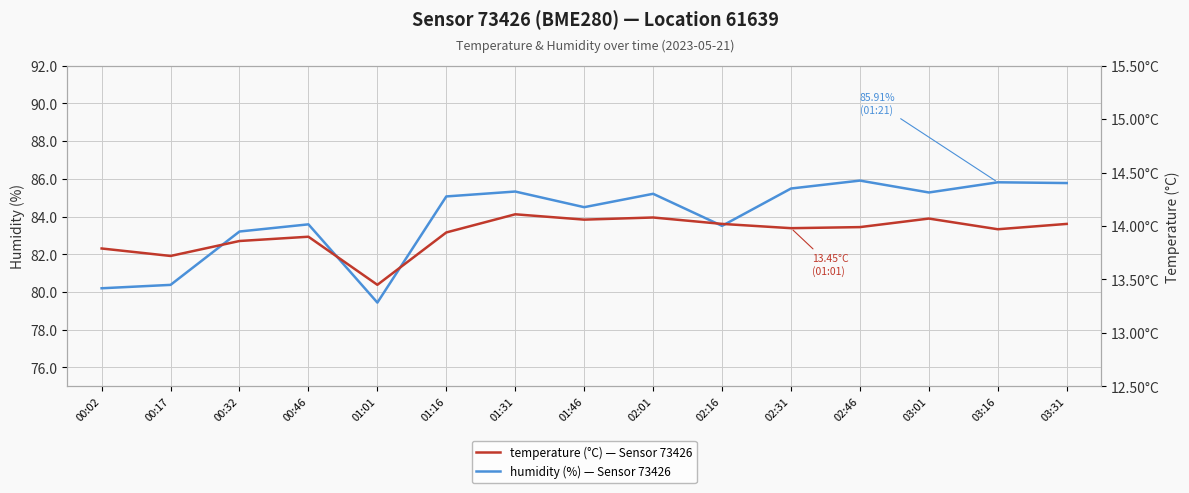

What is the label of the 15th point from the left?

03:31